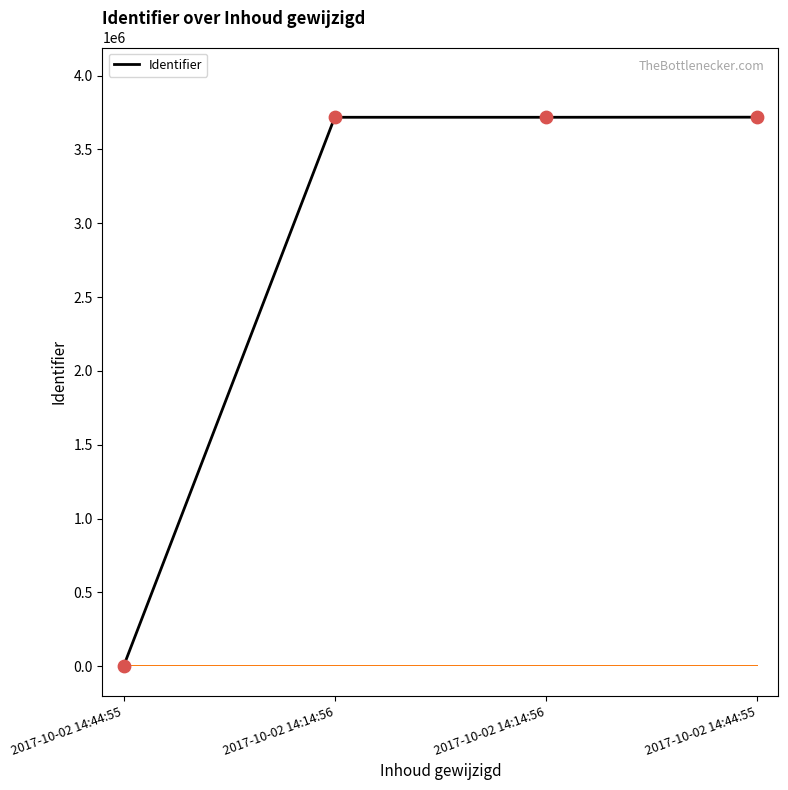

Between 2017-10-02 14:44:55 and 2017-10-02 14:14:56, which is larger?

2017-10-02 14:14:56